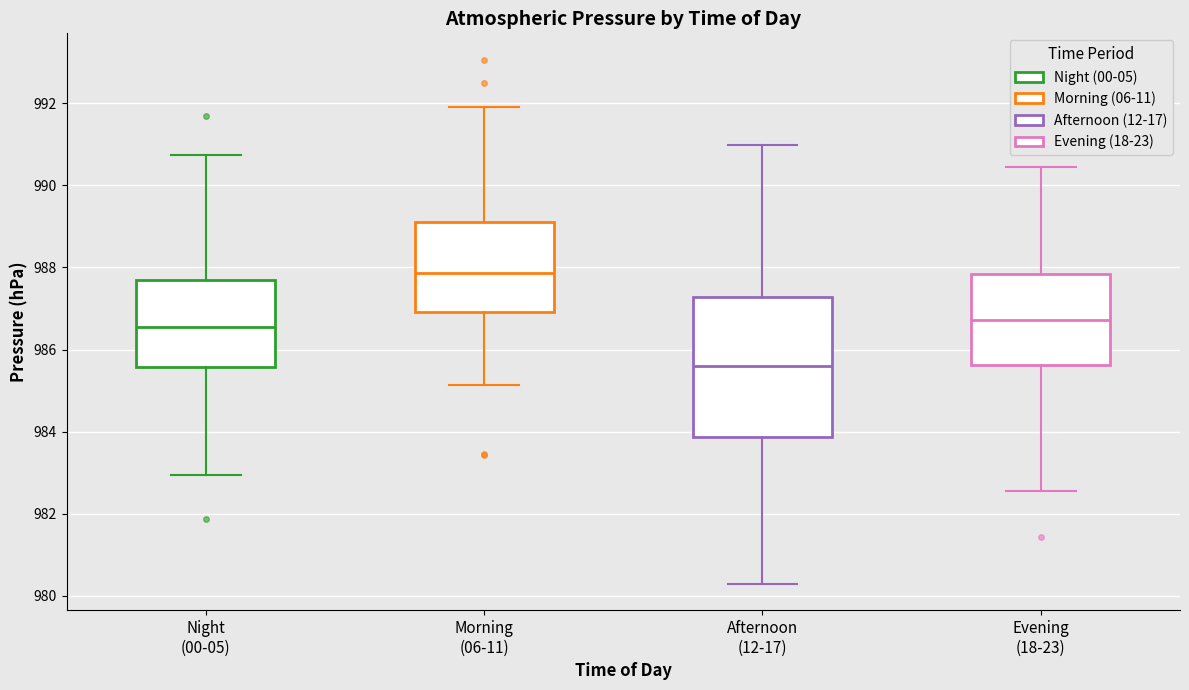

Which box is the tallest, from its lower edge to its upper edge?

Afternoon (12-17)